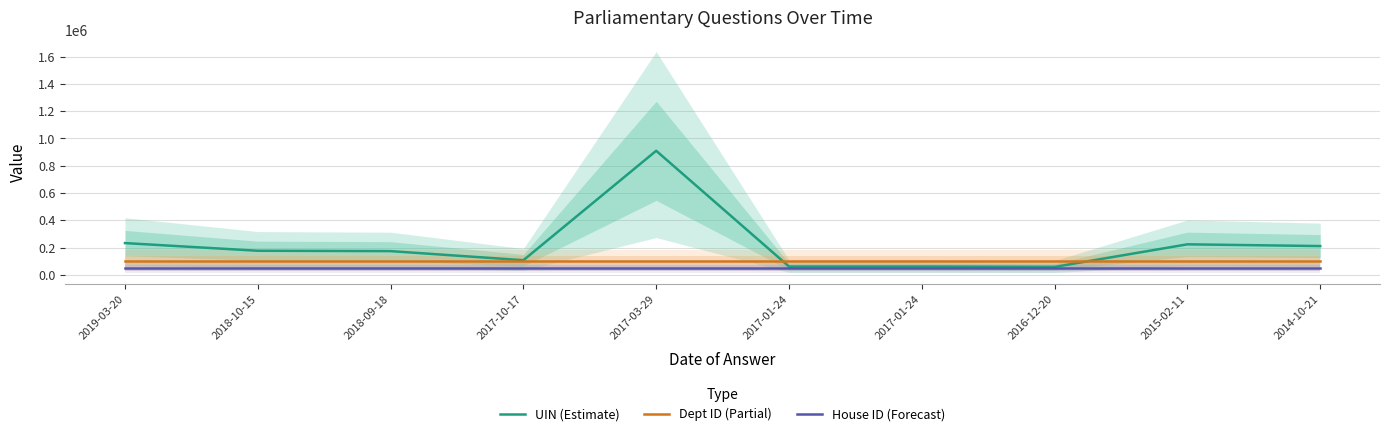

The UIN (Estimate) series shows 31217 at 2017-10-17. True or false?

False